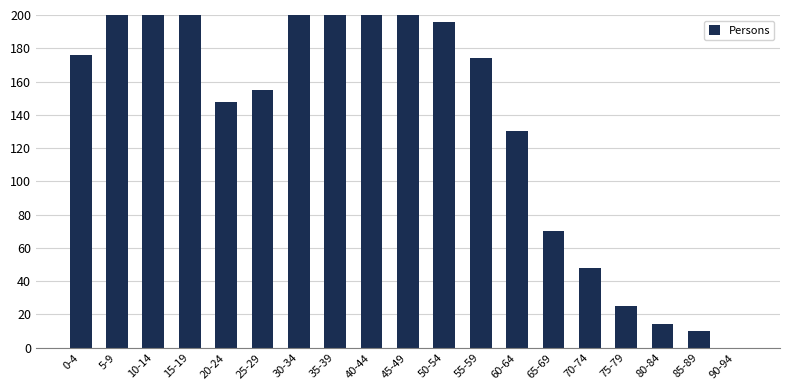

What is the ratio of the value at 40-44 to the value at 75-79?

10.2